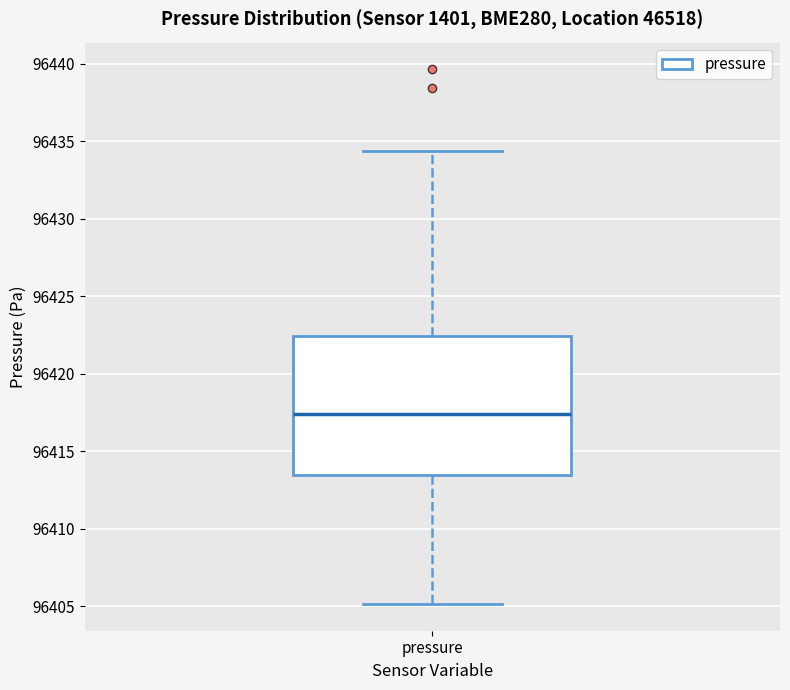

Where does the median line of the box for pressure sit on the y-axis? The values are not printed on the chart, so give them approximately, as read against the axis.

96417.5